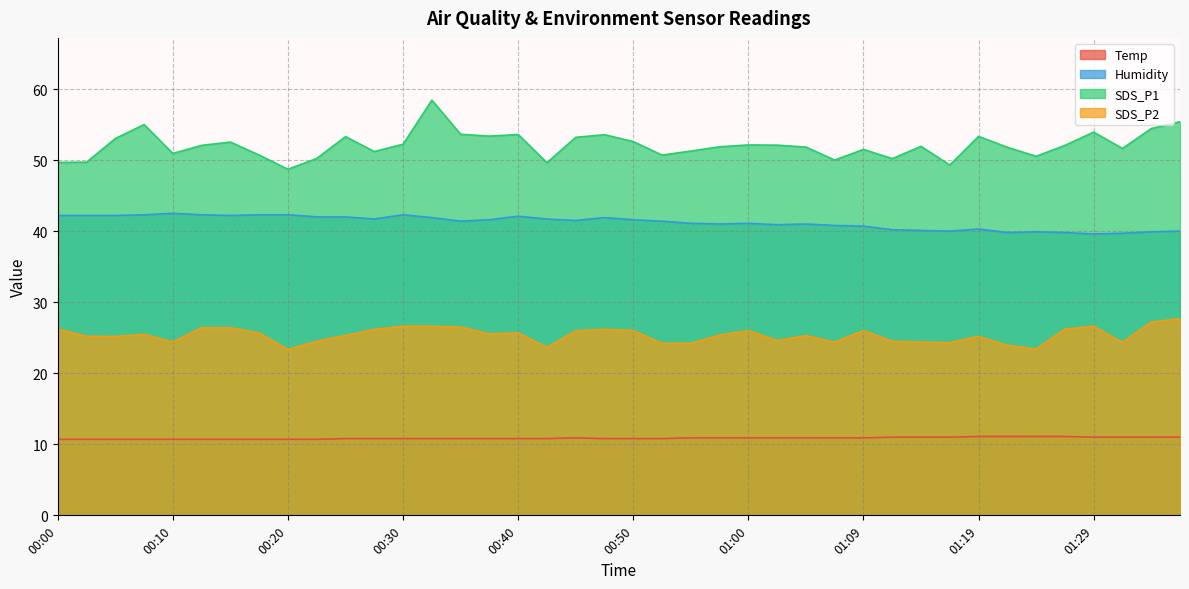

What is the difference between the second highest and minimum values in the Temp series?

0.4